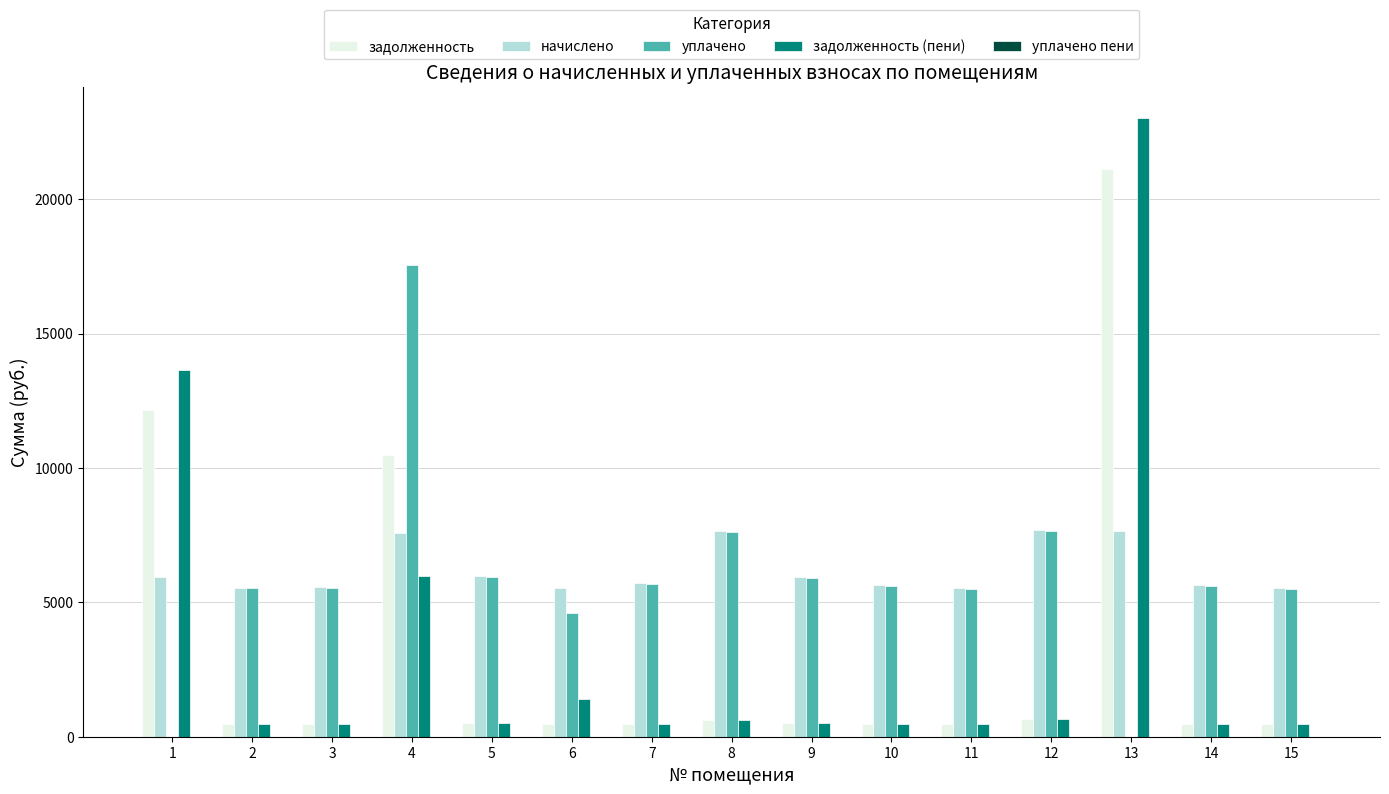

What is the highest value of the уплачено series?

17550.0